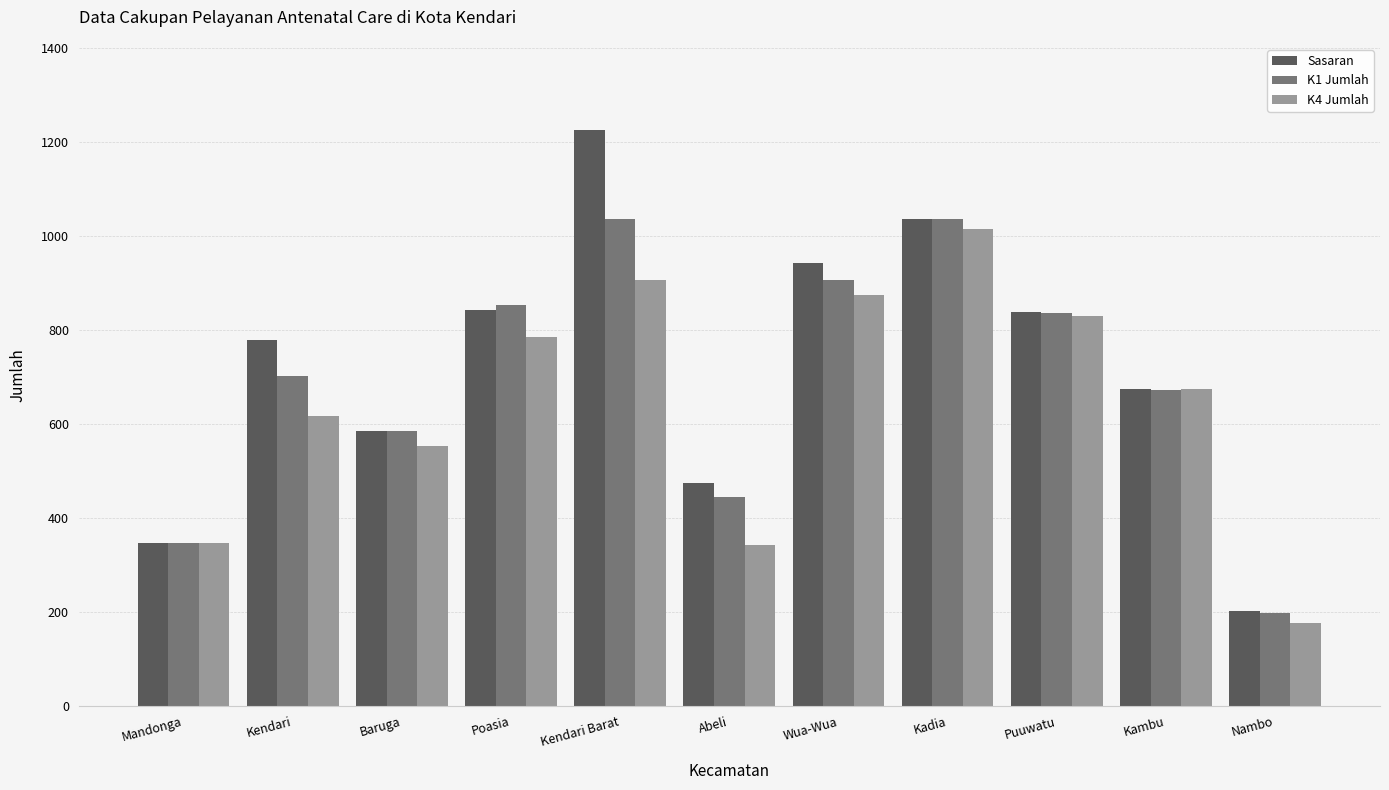

Rank the series by their maximum value, from lowest to highest.

K4 Jumlah, K1 Jumlah, Sasaran